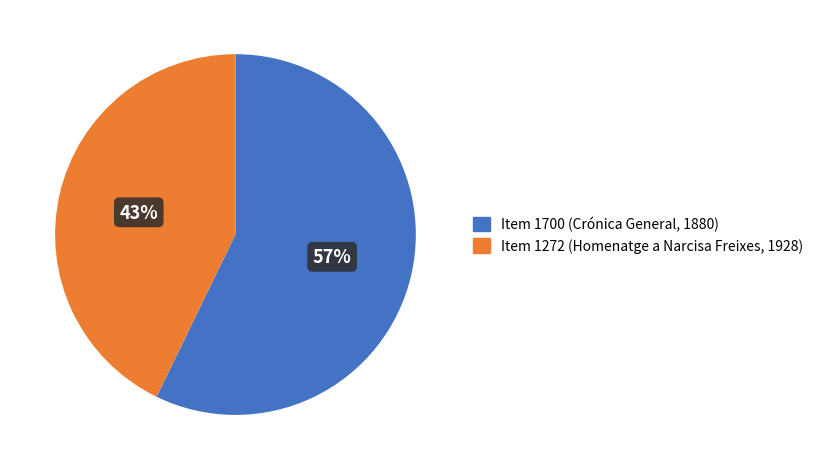

Count the number of slices in the pie.

2